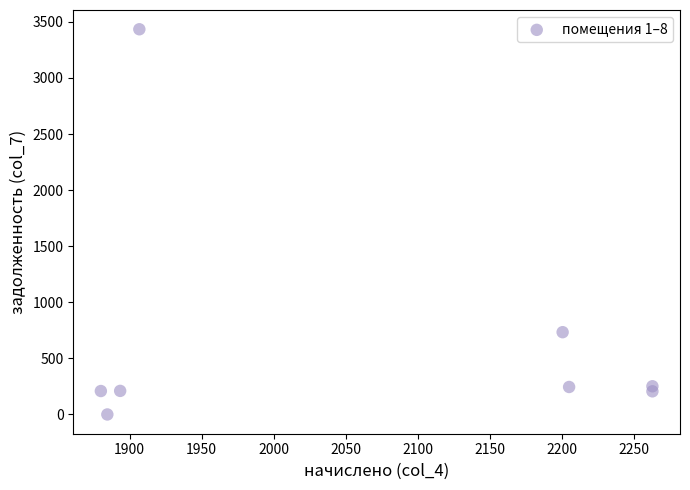

What Y value in the scatter plot is closest to 1717?

733.6